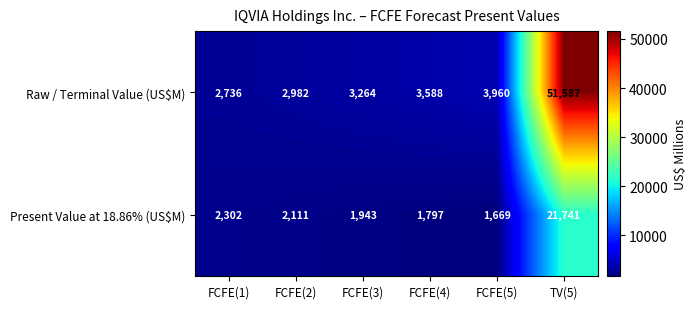

Where is Present Value at 18.86% (US$M) nearest to the value 11705?

FCFE(1)